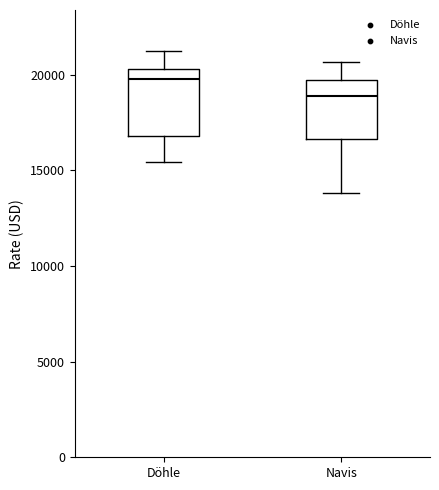

Reading left to right, transcribe this box plot: for each box, give where its median line is, the range the box spans, and where its two whiskers end, as read against the y-axis. The values are not printed on the chart, so give them approximately, as read against the axis.

Döhle: median 20000, box 17000 to 20500, whiskers 15500 to 21500
Navis: median 19000, box 16500 to 19500, whiskers 14000 to 20500